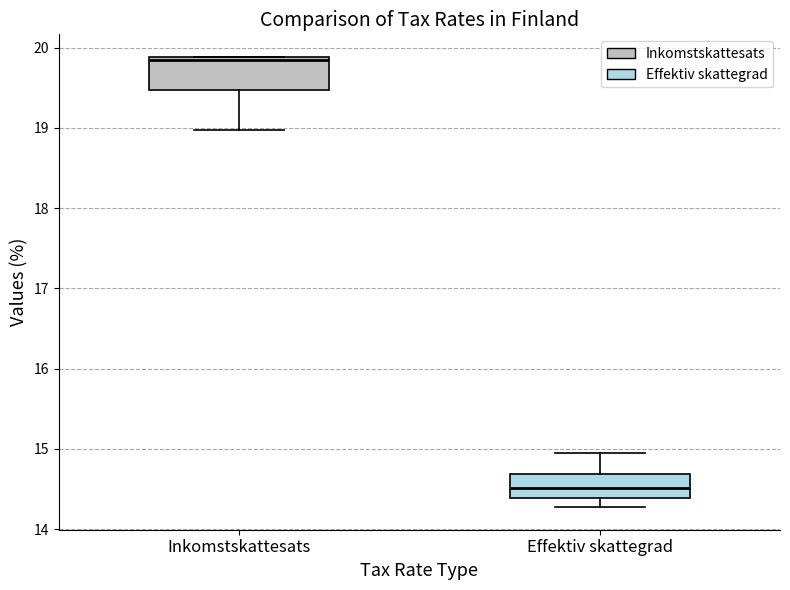

Where is the upper edge of the box for Inkomstskattesats on the y-axis? The values are not printed on the chart, so give them approximately, as read against the axis.

19.9